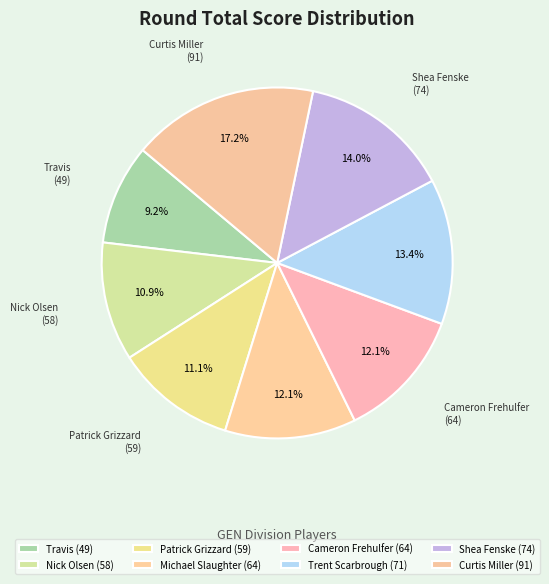

How many segments does this pie chart have?

8